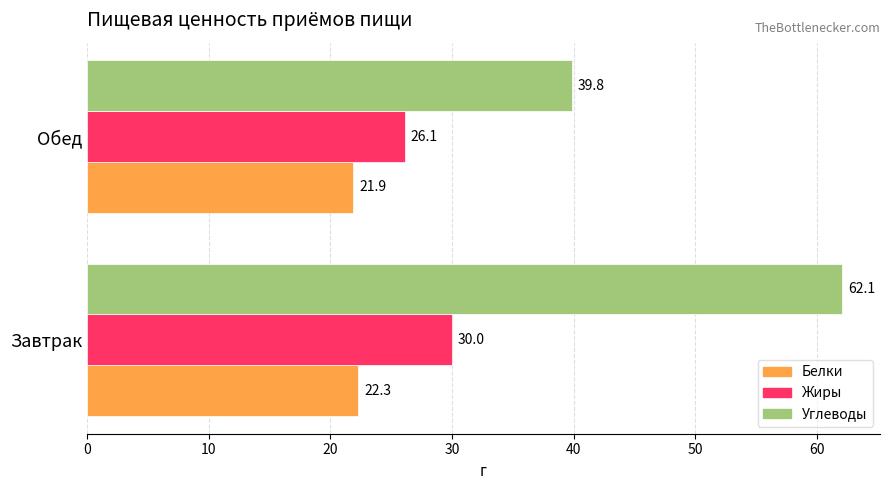

Which category has the lowest value in the Жиры series?

Обед